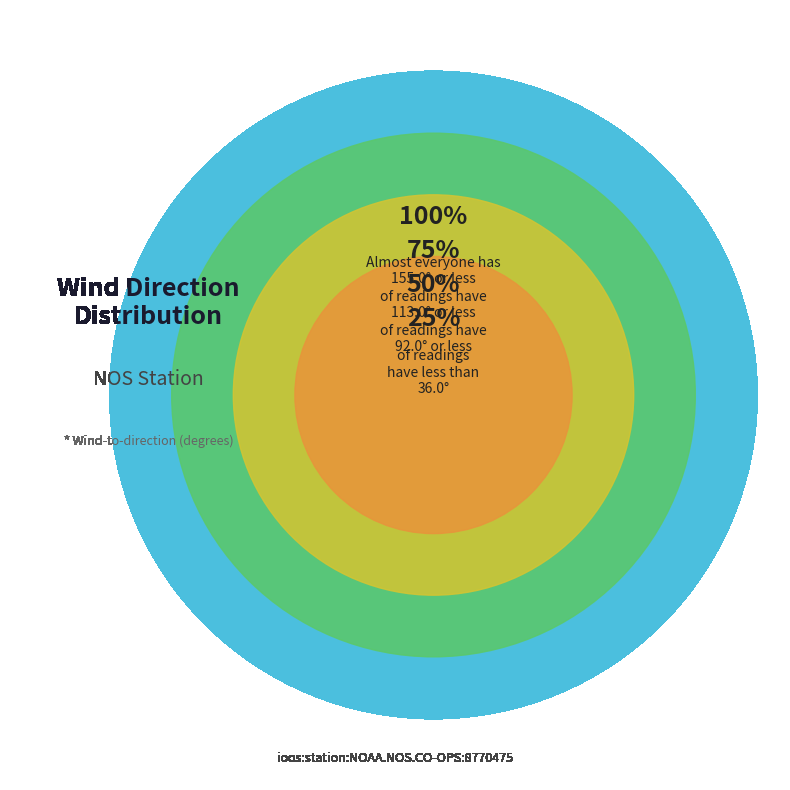

What is the change in value from 155.0 to 113.0?

-42